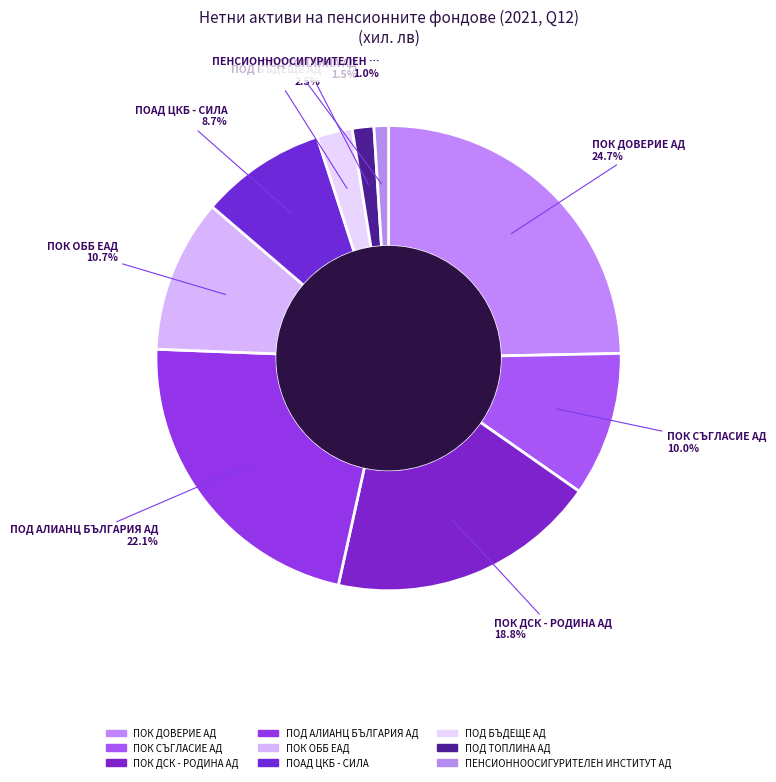

How many slices are in this pie chart?

9